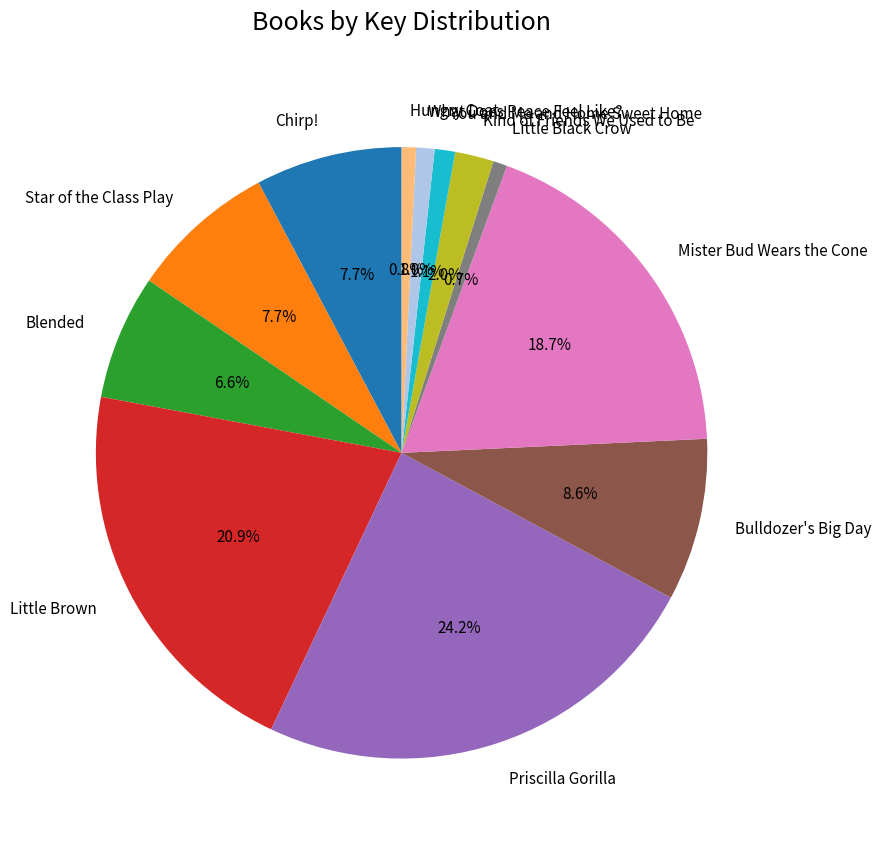

Which slice is the largest?

Priscilla Gorilla